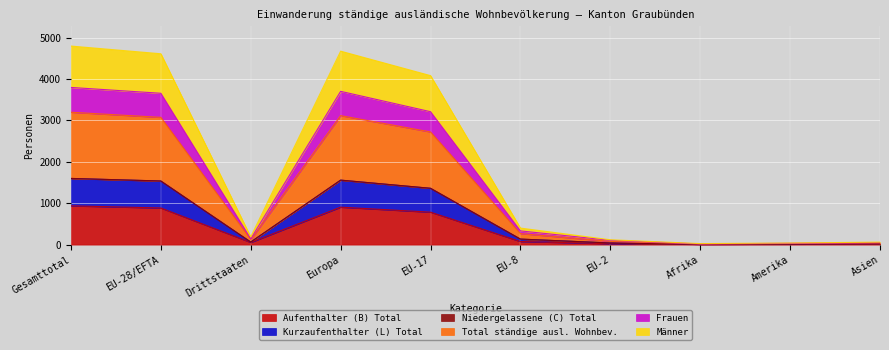

What is the maximum value for Aufenthalter (B) Total?

936